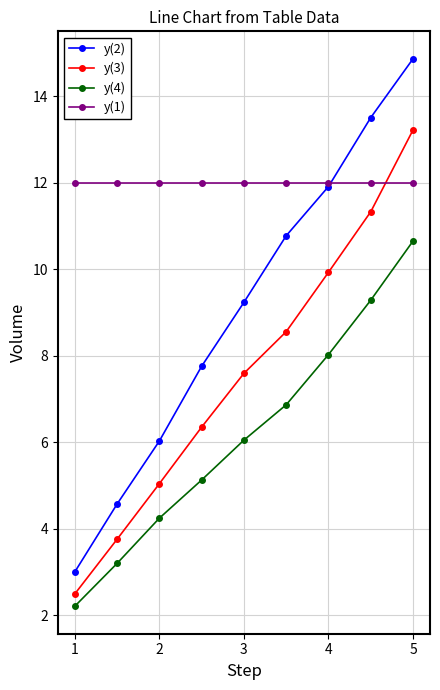

True or false: y(4) has more than 2 points higher than both neighbors.

False